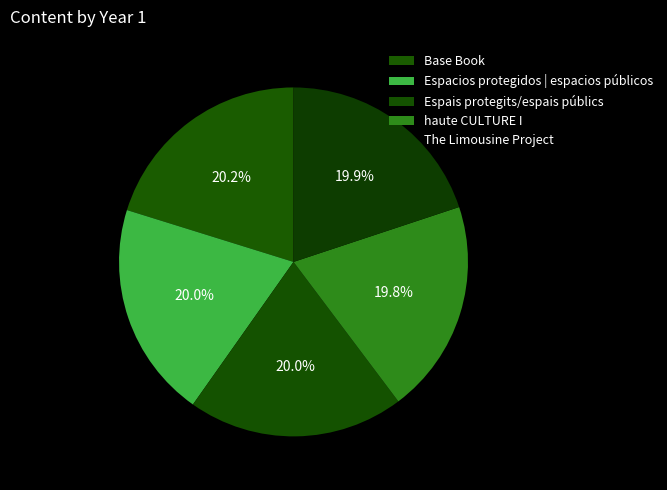

What percentage do Base Book and Espais protegits/espais públics together represent?

40.2%